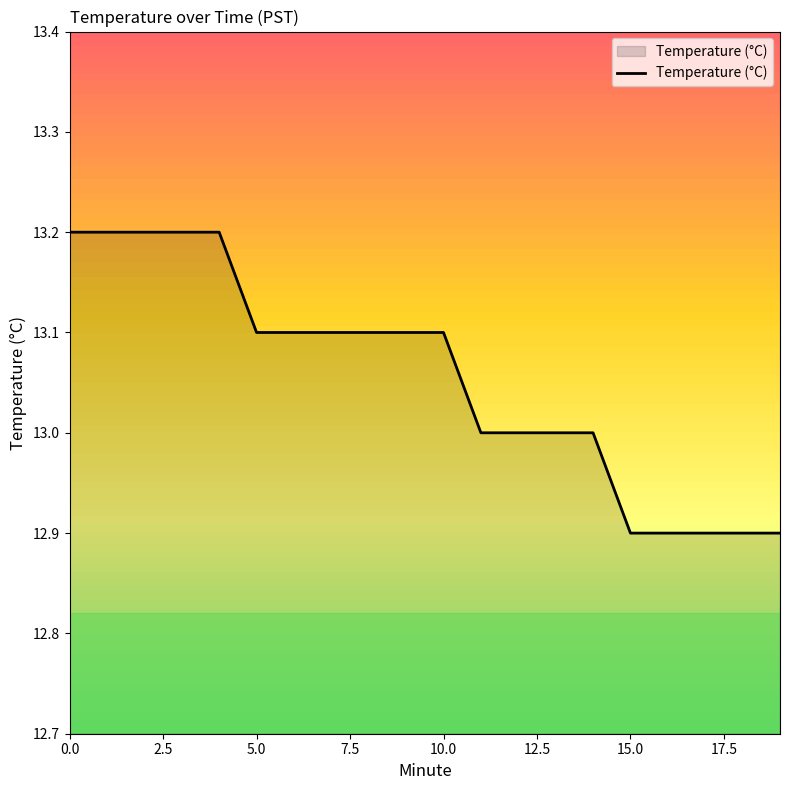

What is the maximum value shown in the chart?

13.2